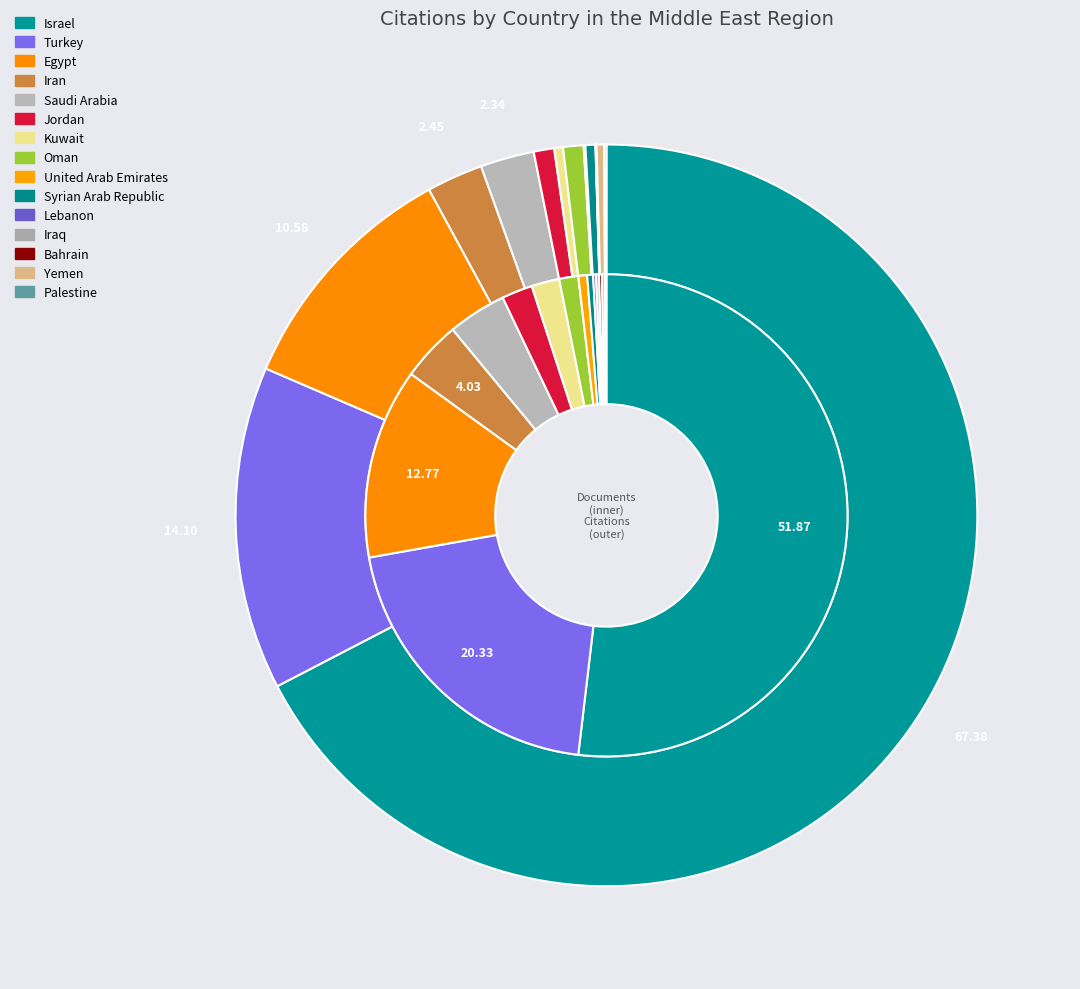

What is the change in value from Iran to Bahrain?

-517